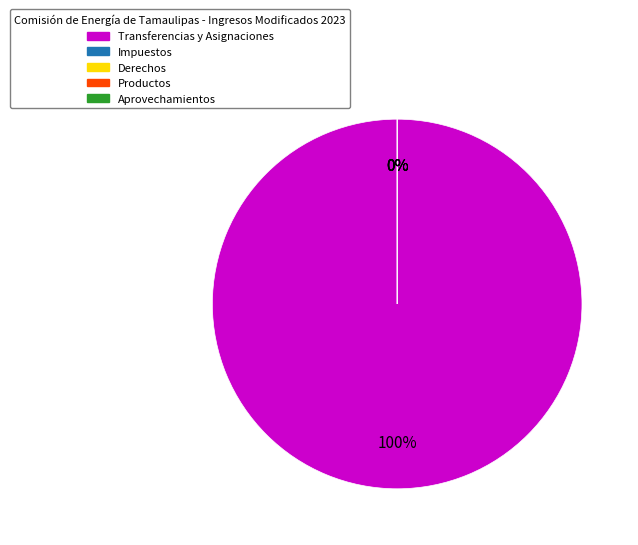

Rank the categories by value from lowest to highest.

Impuestos, Derechos, Productos, Aprovechamientos, Transferencias y Asignaciones